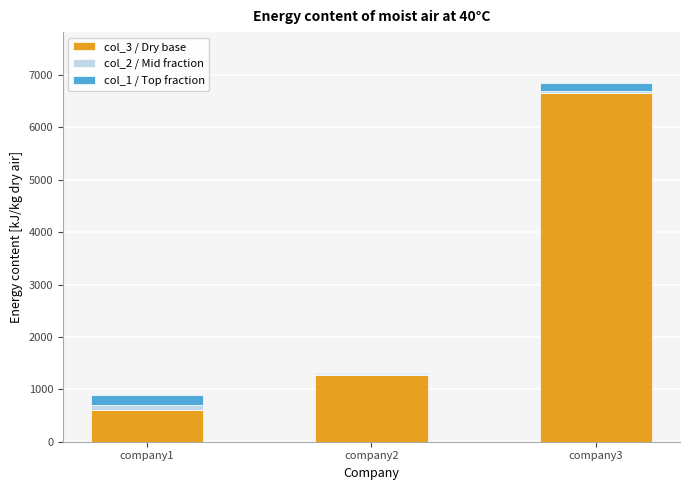

At which category is the sum across all series the highest?

company3